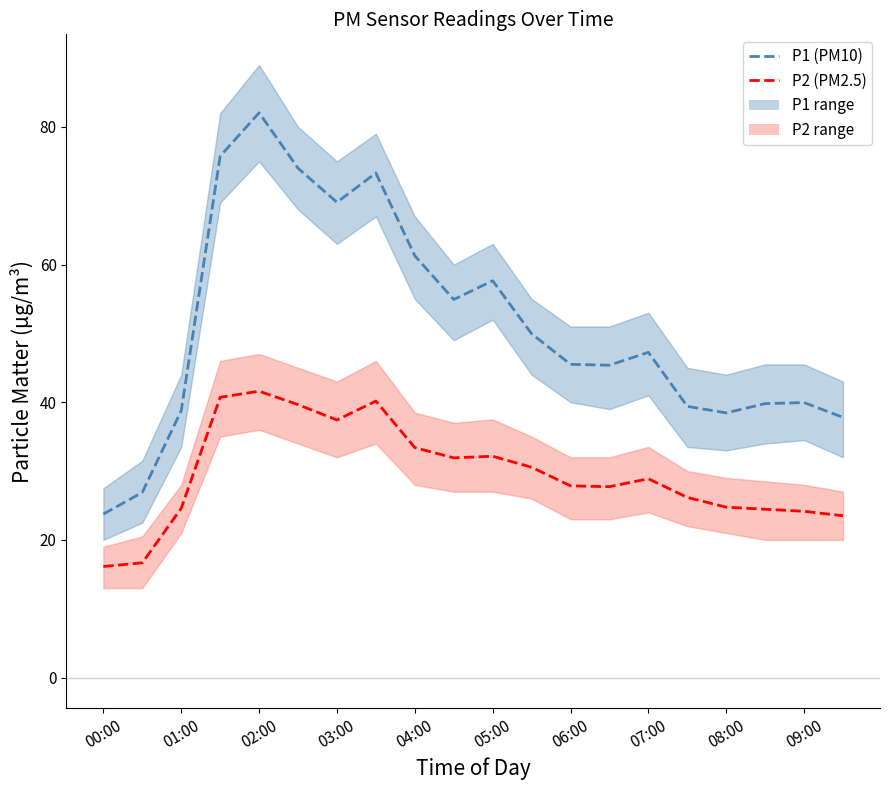

What is the value of the P2 point at the 5th from the left?

41.6